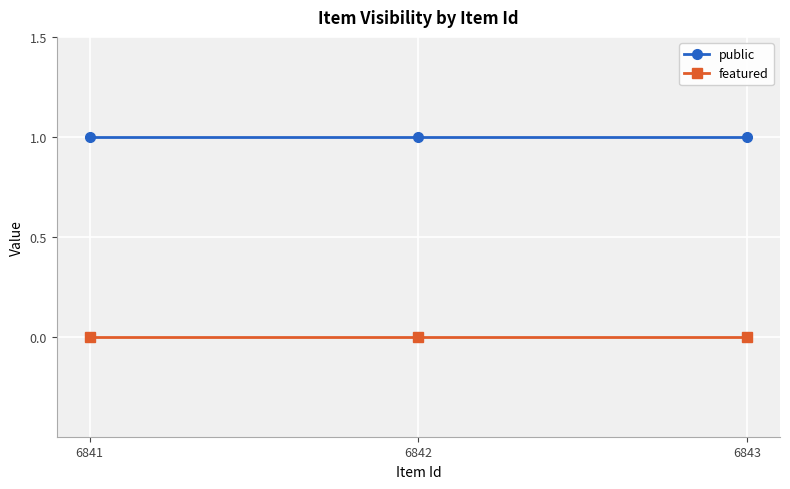

What are all the series names shown in the legend?

public, featured